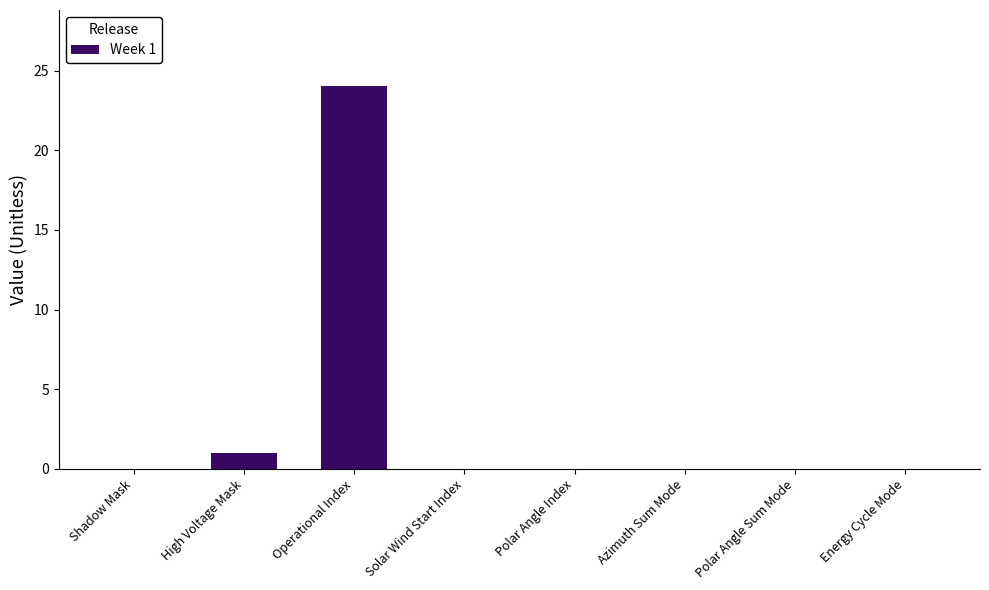

Where is the data nearest to the value 12?

High Voltage Mask